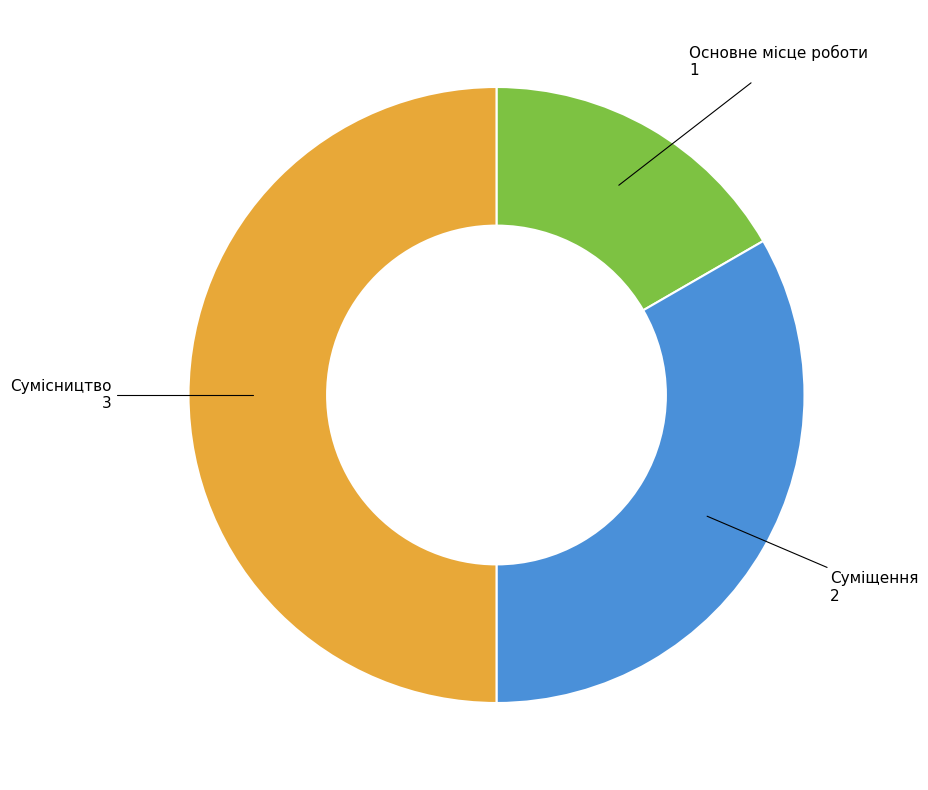

Which category has the biggest portion of the pie?

Сумісництво